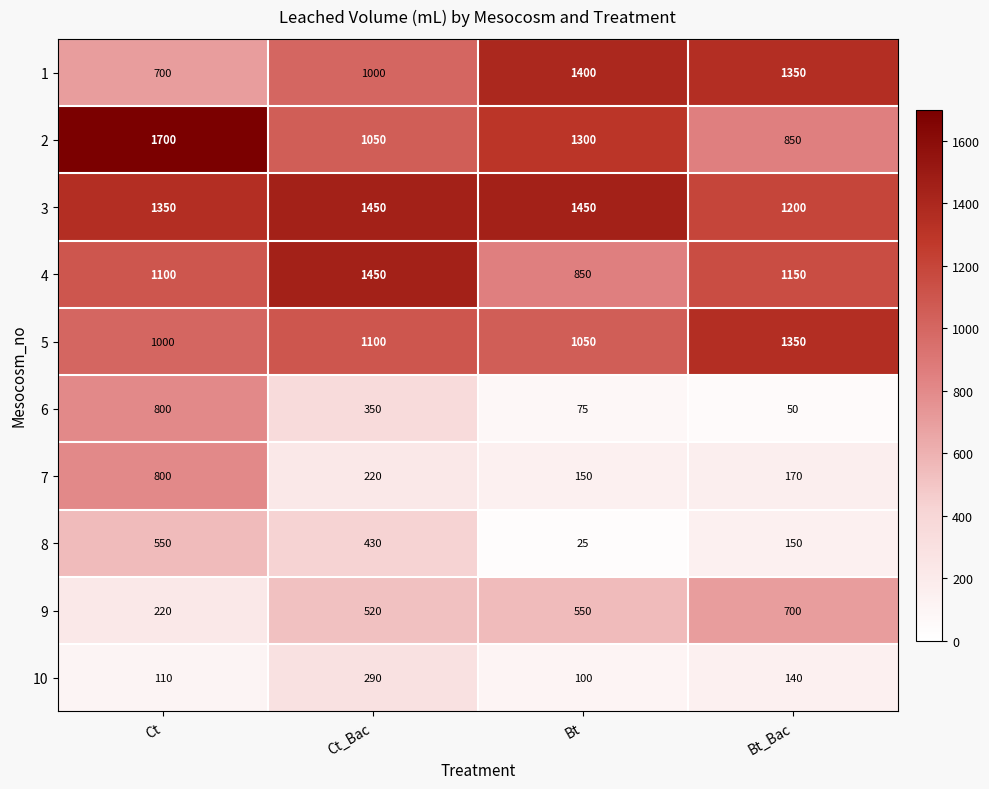

The value of 9 at Ct_Bac is 342. True or false?

False